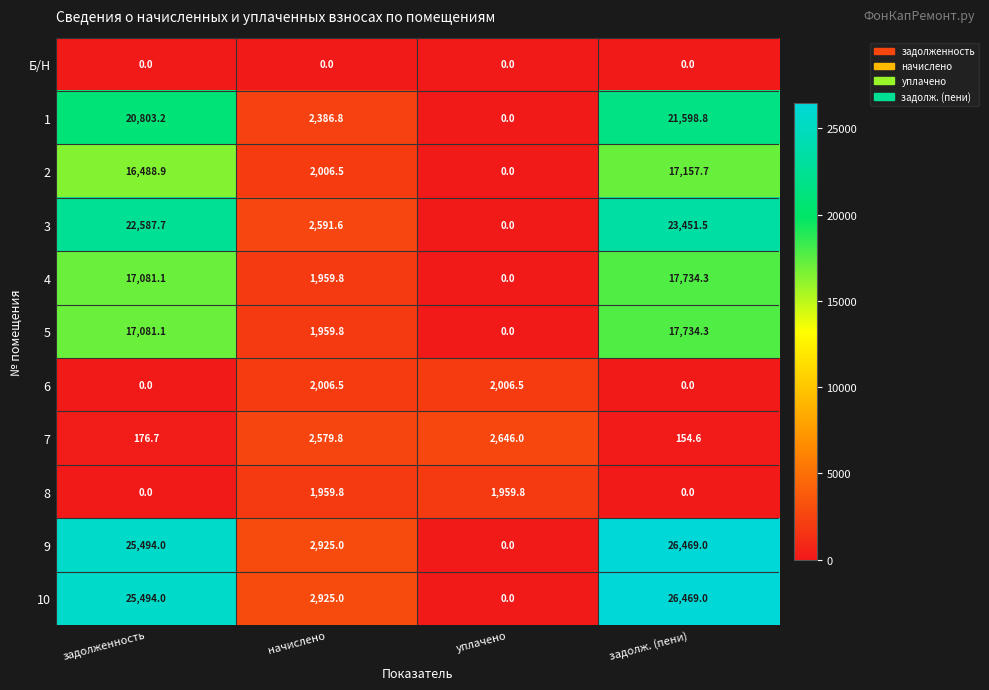

What is the spread (max minus min) of values at начислено?

2925.0